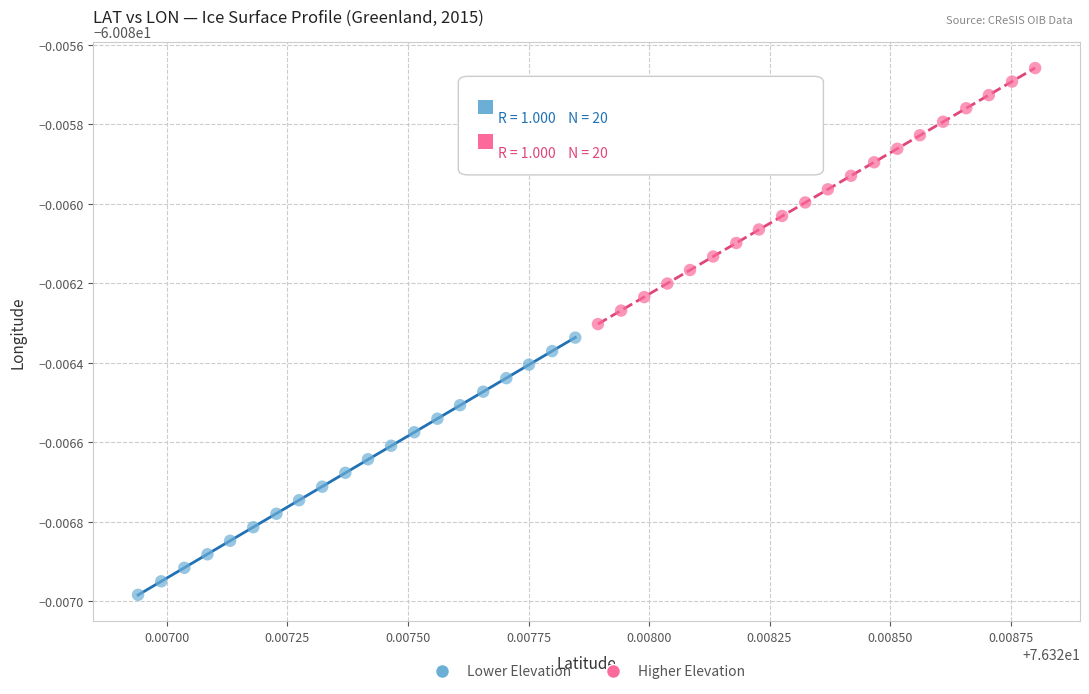

Which series reaches the maximum Y coordinate?

Higher Elevation